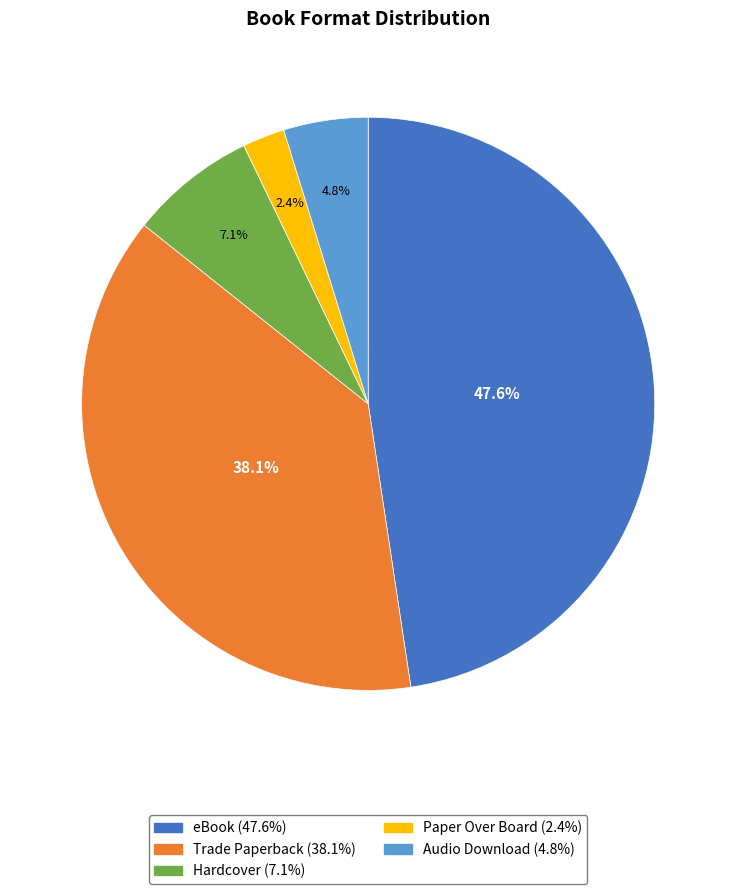

Is there any slice that represents more than half of the pie?

No